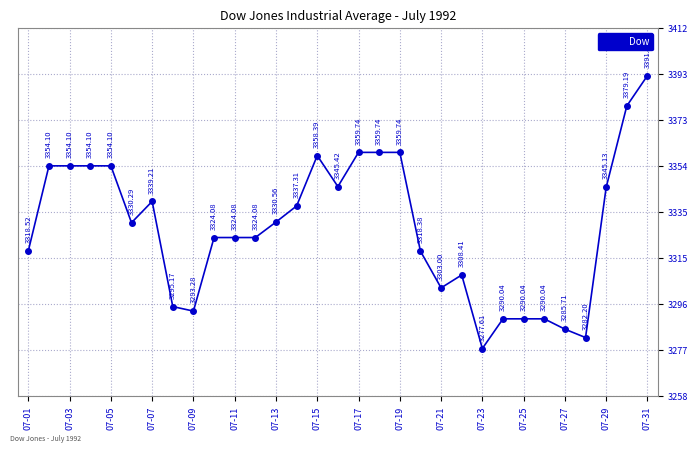

True or false: the data has more than 0 interior local peaks.

True